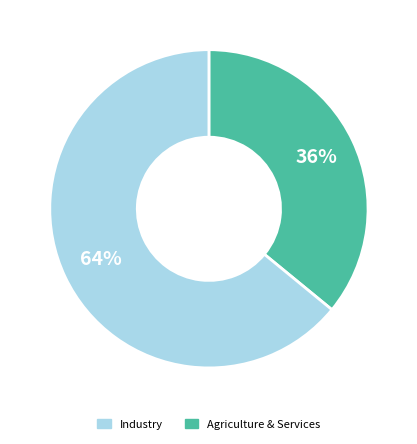

To the nearest percent, what is the average slice percentage?

50%